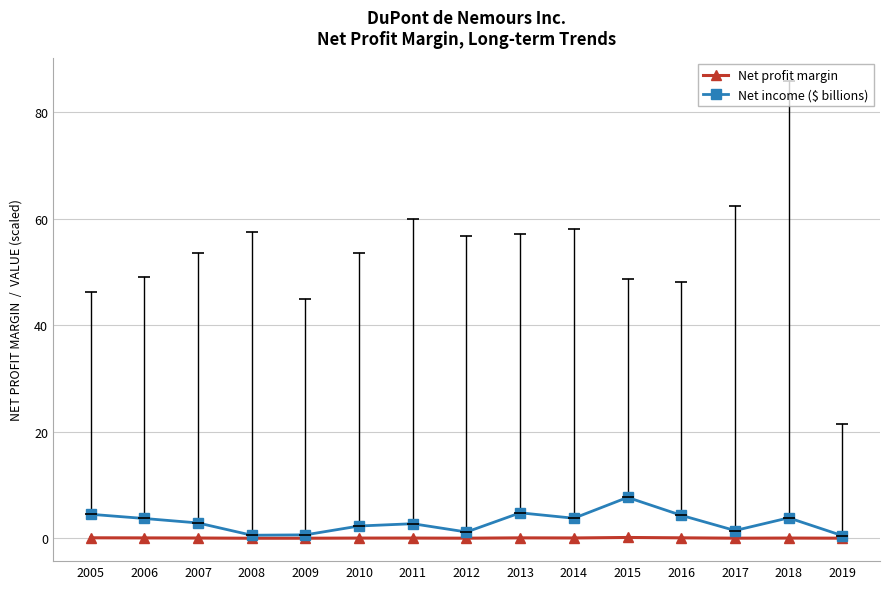

Rank the series by their average value, from highest to lowest.

Net income ($ billions), Net profit margin